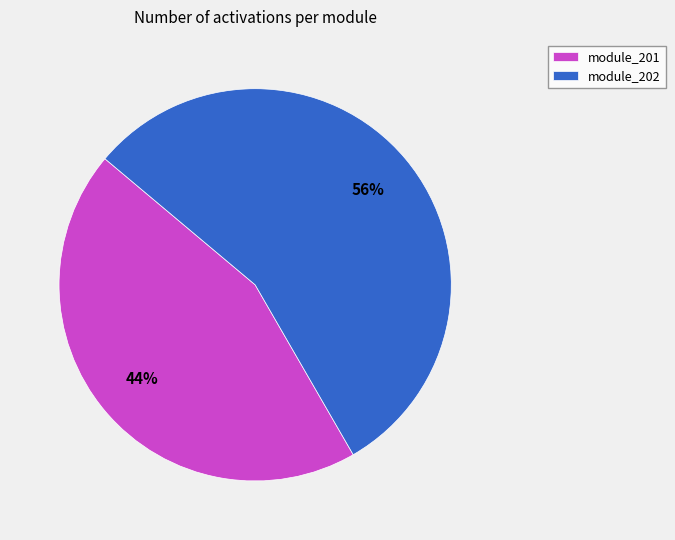

To the nearest percent, what percentage of the pie is module_201?

44%